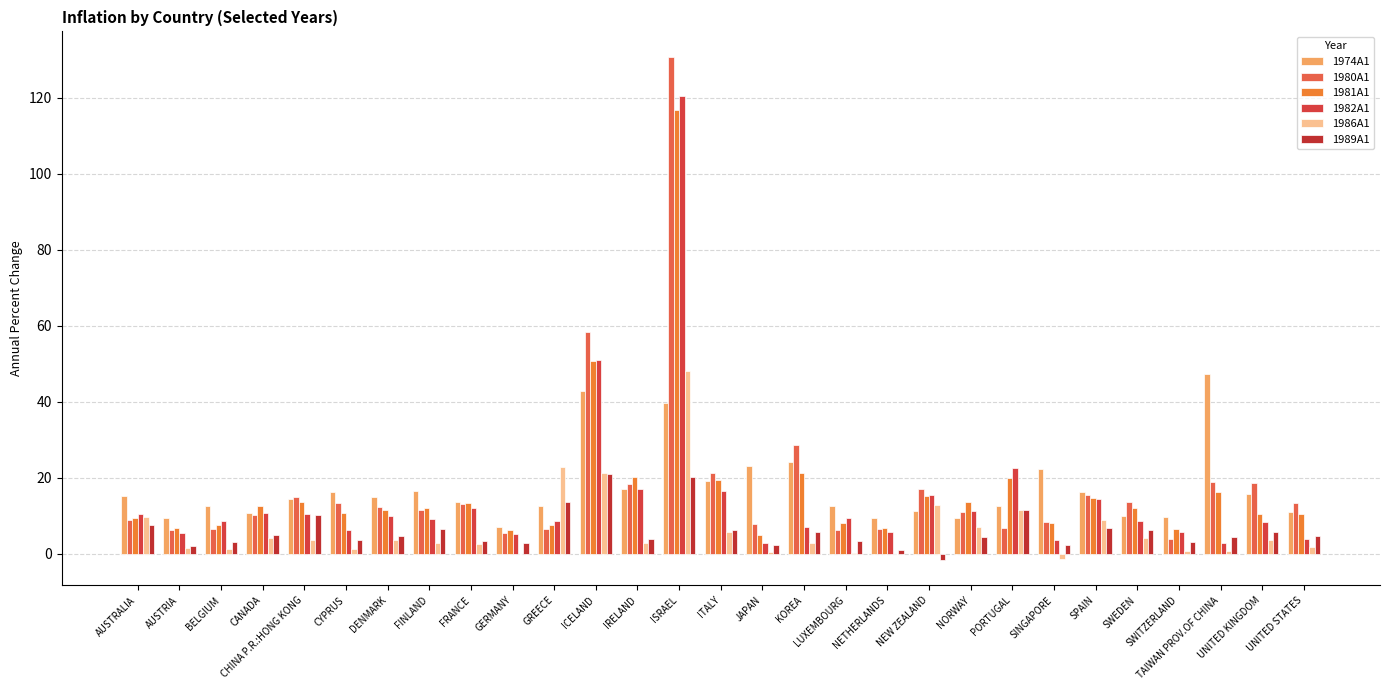

Which series has the largest range (max minus min)?

1980A1